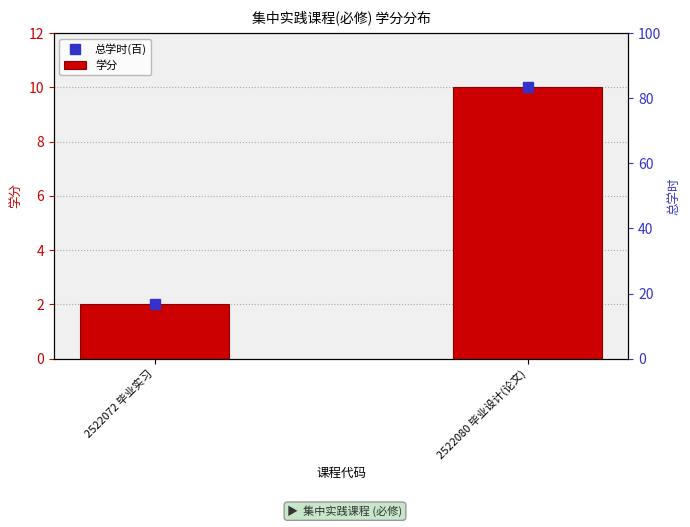

What is the ratio of the value at 2522080 毕业设计(论文) to the value at 2522072 毕业实习?

5.0